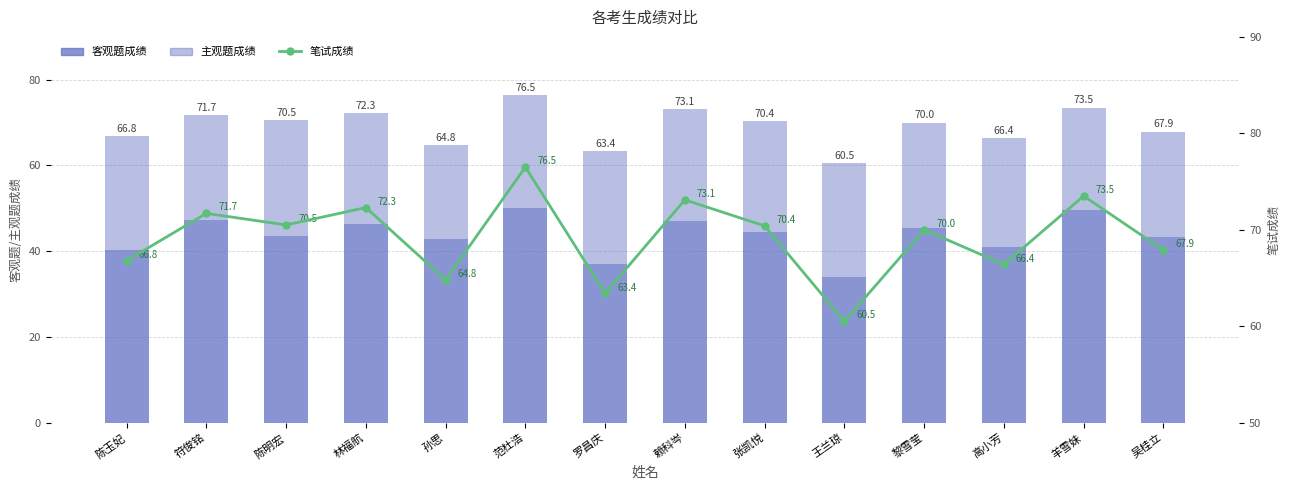

True or false: 主观题成绩 has a value of 35.0 at 陈玉妃.

False